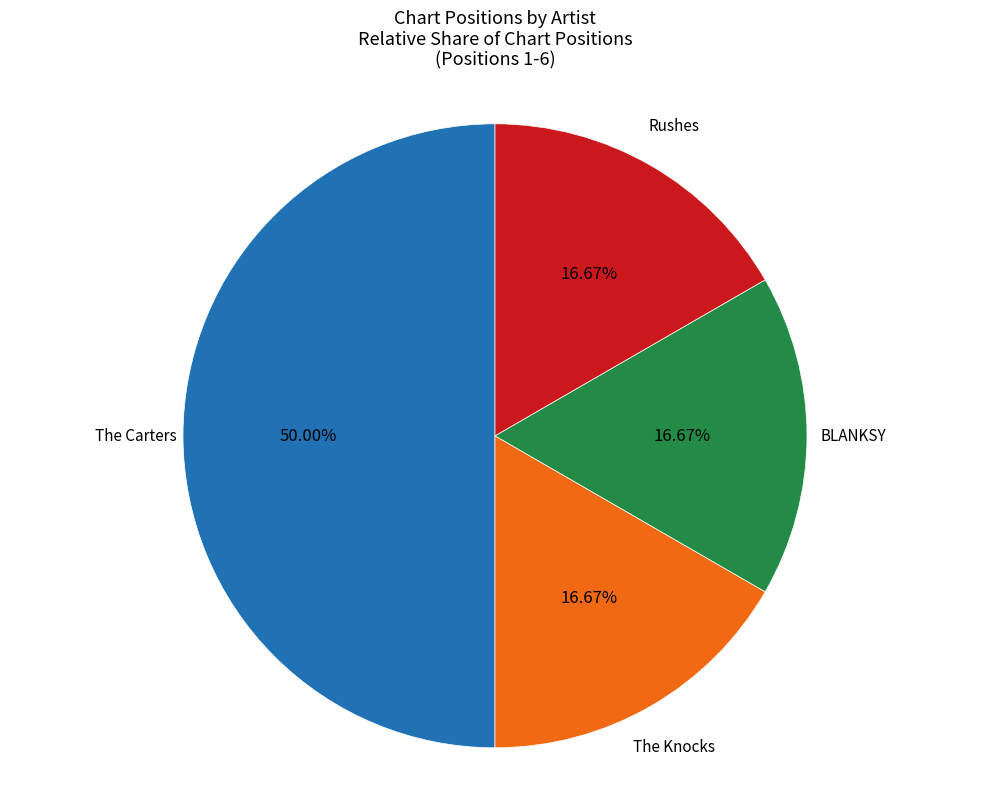

What is the smallest slice in the pie chart?

The Knocks